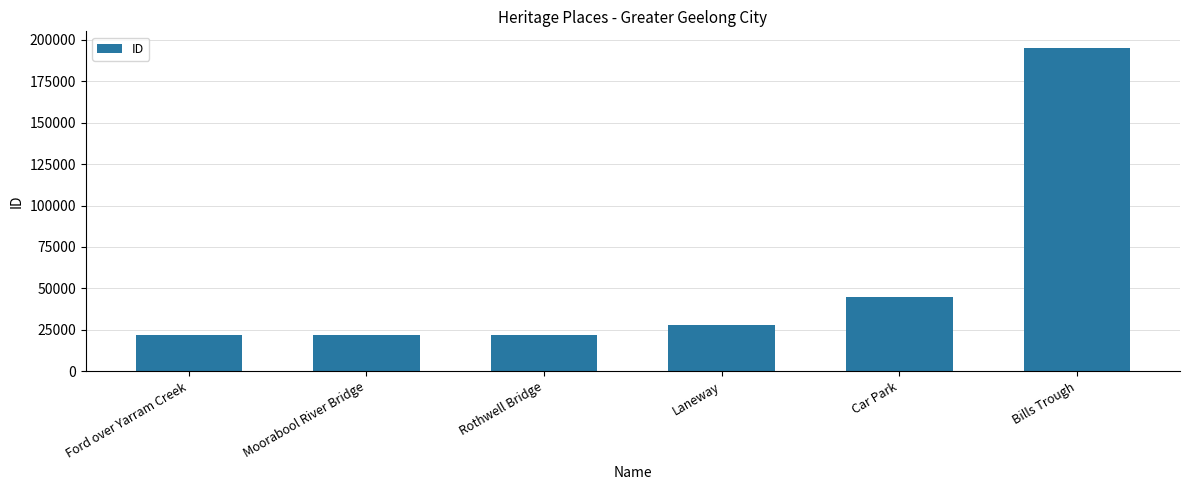

Approximately how many times larger is the value at Laneway compared to Moorabool River Bridge?

1.3